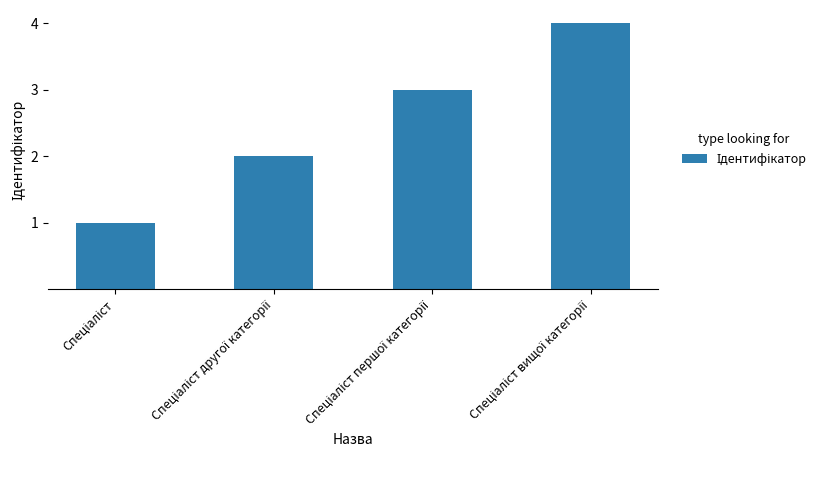

What is the difference between the maximum and minimum values?

3